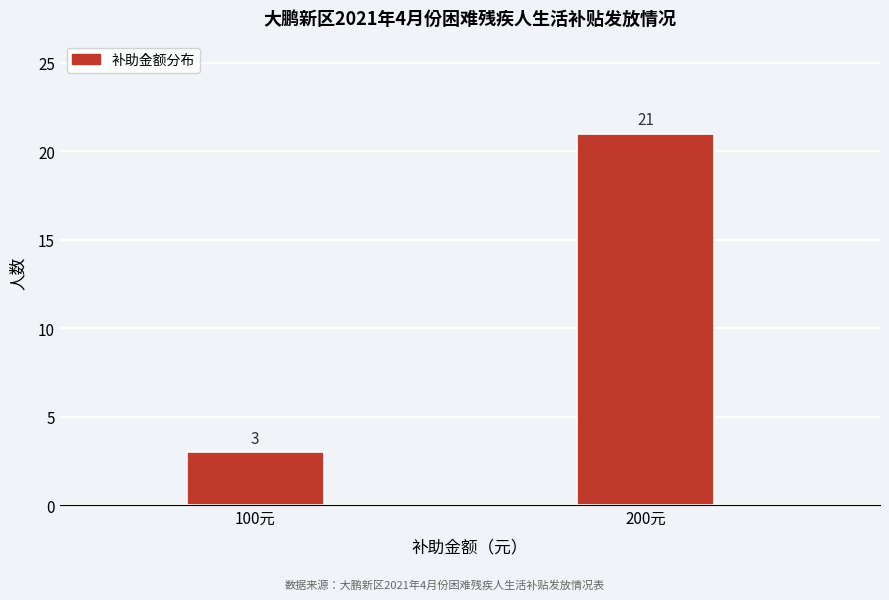

Reading left to right, transcribe all the data shown in this chart.

100元=3	200元=21